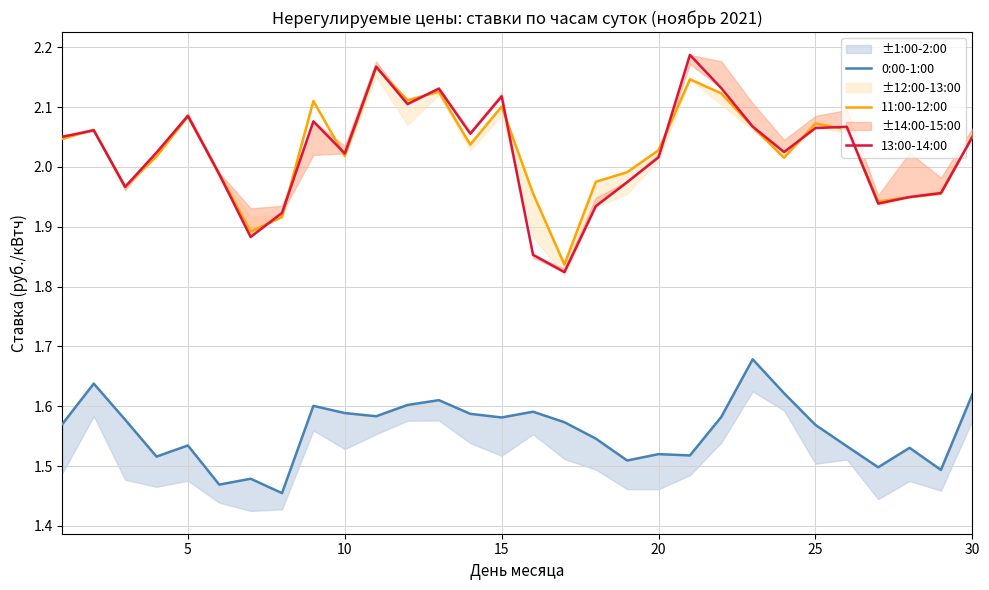

True or false: 11:00-12:00 and 13:00-14:00 intersect in this chart.

True